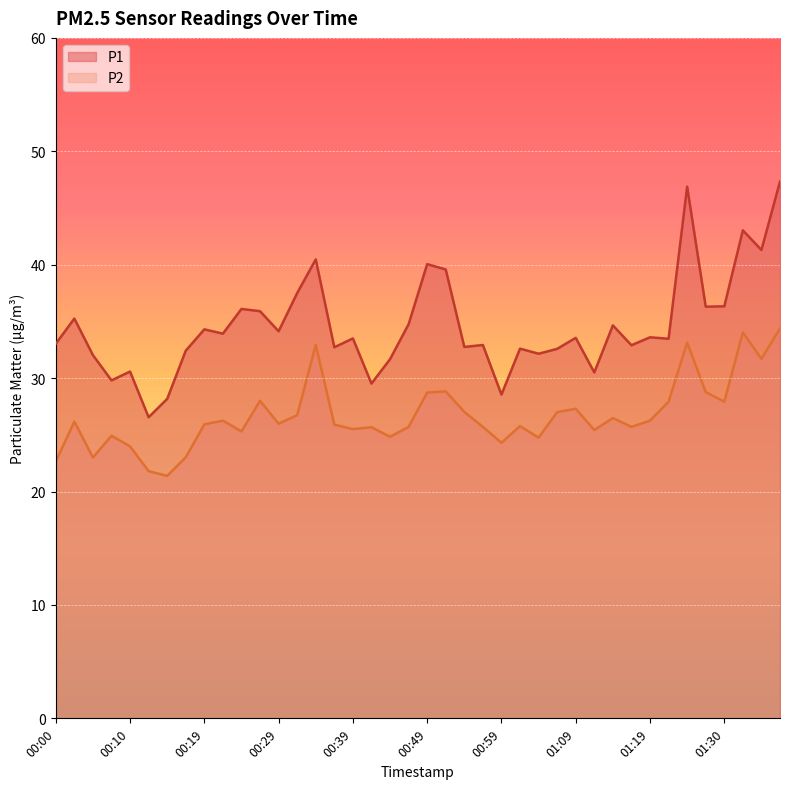

The P2 series shows 32.9 at 00:34. True or false?

True